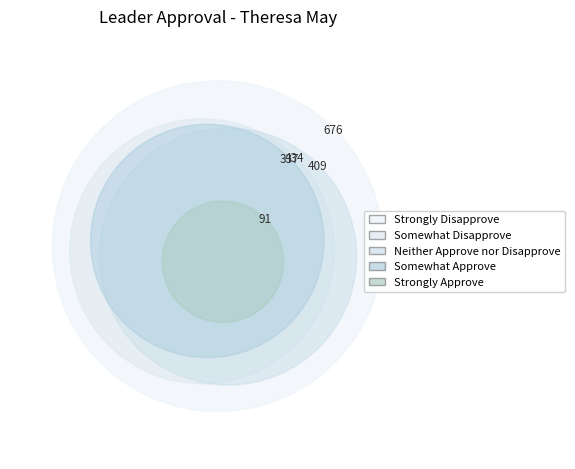

How much of the chart is everything except Neither Approve nor Disapprove?

79.0%